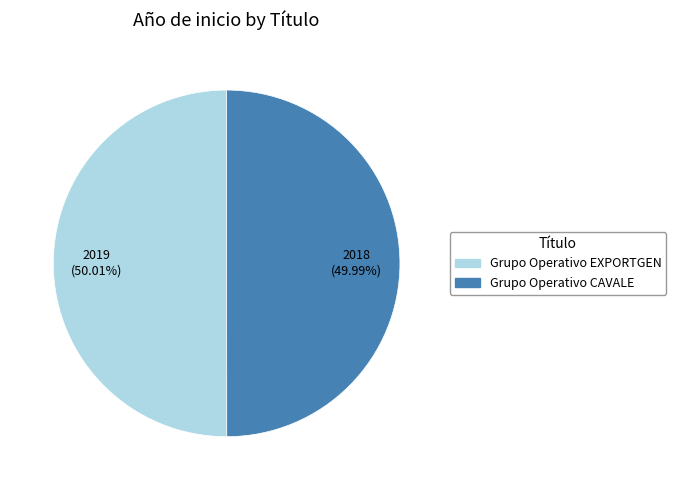

What is the ratio of the value at Grupo Operativo EXPORTGEN to the value at Grupo Operativo CAVALE?

1.0